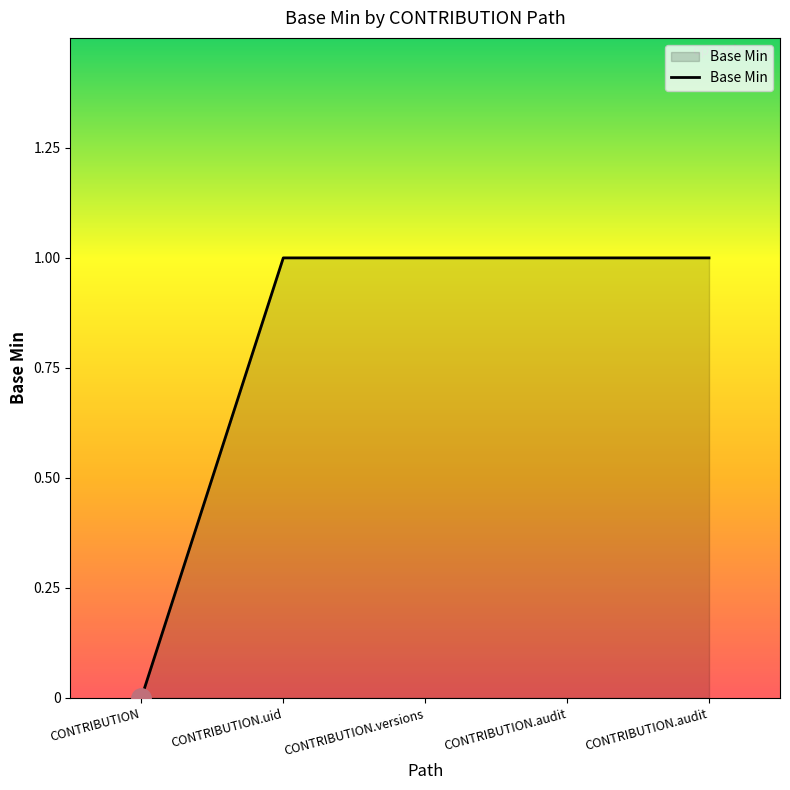

What is the label of the 4th point from the right?

CONTRIBUTION.uid